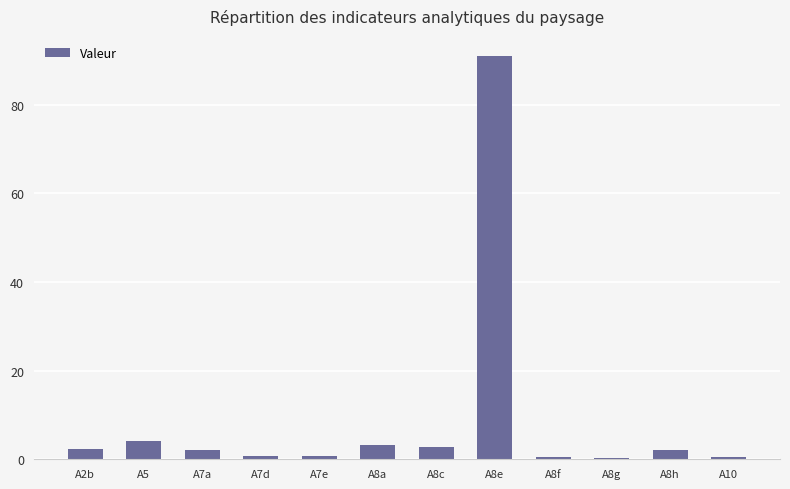

Count the number of categories in the chart.

12